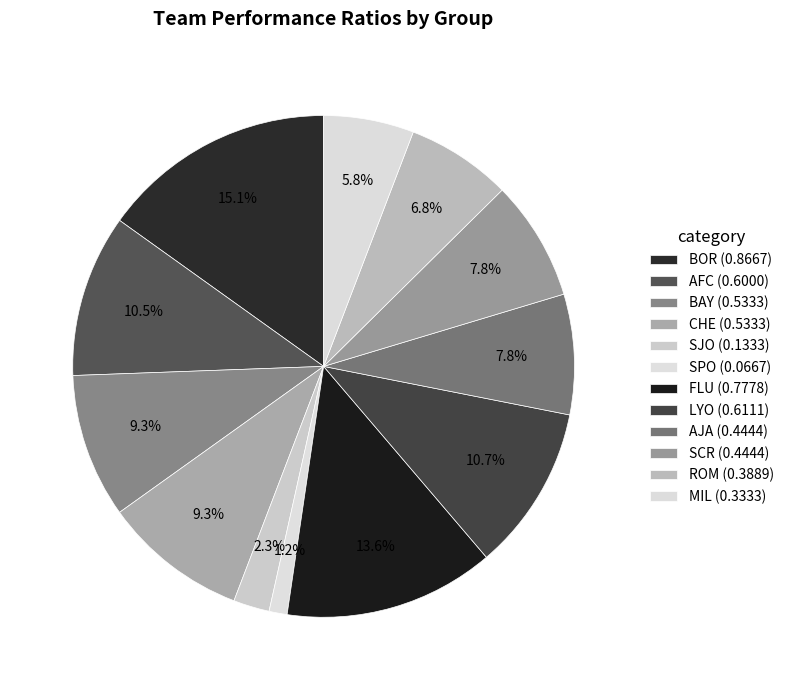

How many segments does this pie chart have?

12